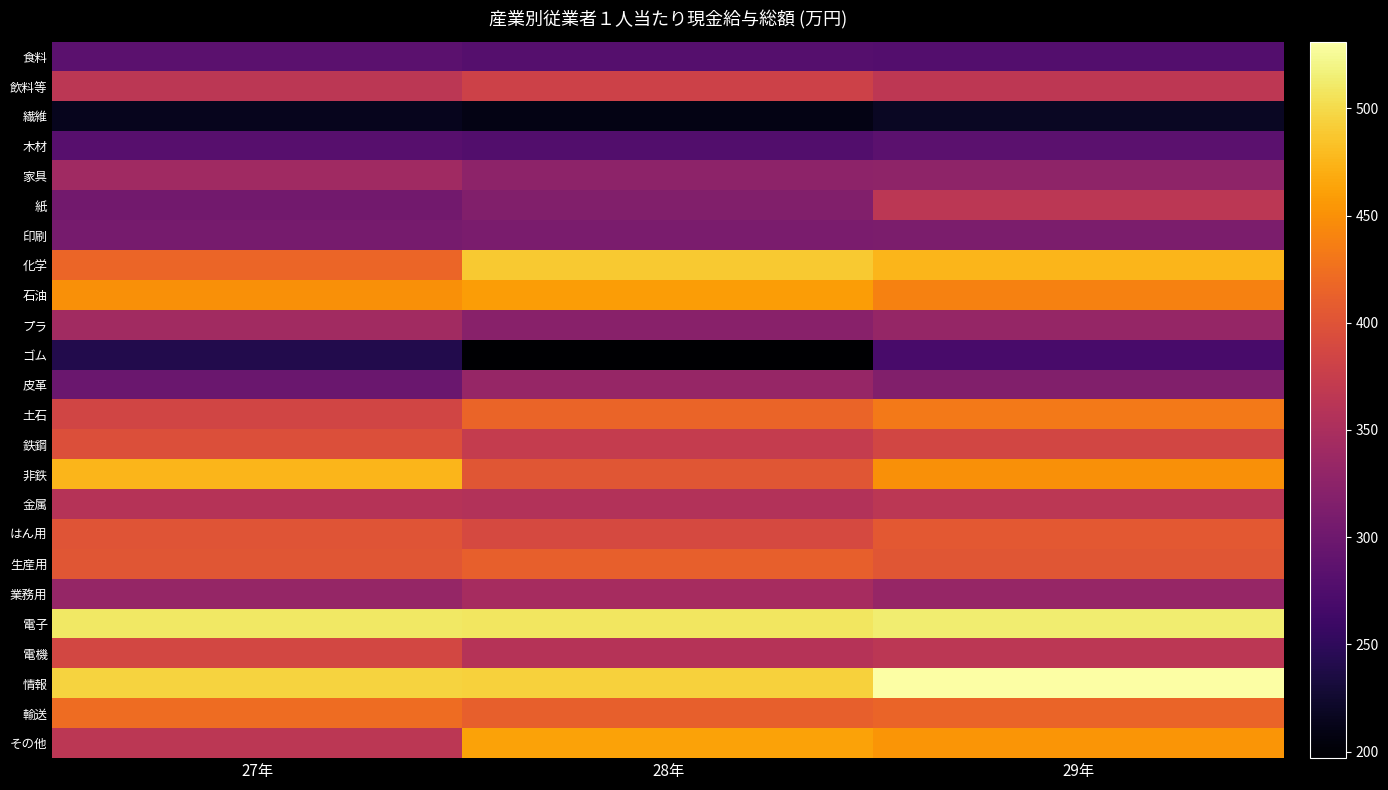

Reading left to right, list all the values displayed in this chart.

食料: 27年=285	28年=280	29年=279
飲料等: 27年=365	28年=380	29年=366
繊維: 27年=214	28年=210	29年=218
木材: 27年=281	28年=277	29年=285
家具: 27年=341	28年=325	29年=327
紙: 27年=303	28年=316	29年=364
印刷: 27年=307	28年=310	29年=311
化学: 27年=417	28年=489	29年=475
石油: 27年=449	28年=458	29年=439
プラ: 27年=342	28年=322	29年=332
ゴム: 27年=241	28年=197	29年=269
皮革: 27年=297	28年=333	29年=316
土石: 27年=384	28年=416	29年=433
鉄鋼: 27年=396	28年=373	29年=386
非鉄: 27年=476	28年=403	29年=449
金属: 27年=360	28年=357	29年=365
はん用: 27年=401	28年=390	29年=405
生産用: 27年=402	28年=412	29年=402
業務用: 27年=332	28年=347	29年=333
電子: 27年=509	28年=508	29年=514
電機: 27年=387	28年=360	29年=365
情報: 27年=495	28年=494	29年=531
輸送: 27年=422	28年=411	29年=416
その他: 27年=364	28年=462	29年=454